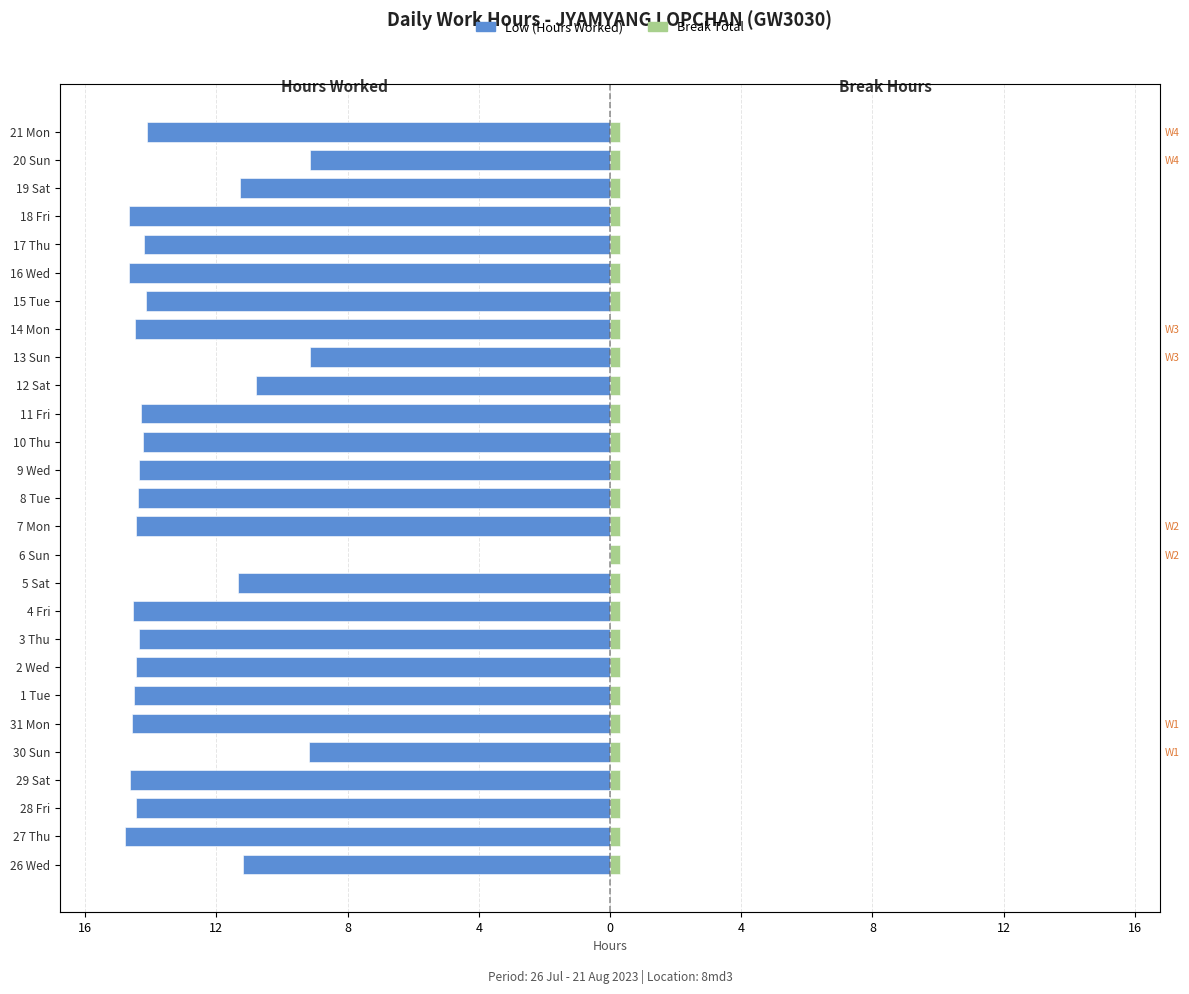

Which series has the widest spread of values?

Low (Hours Worked)